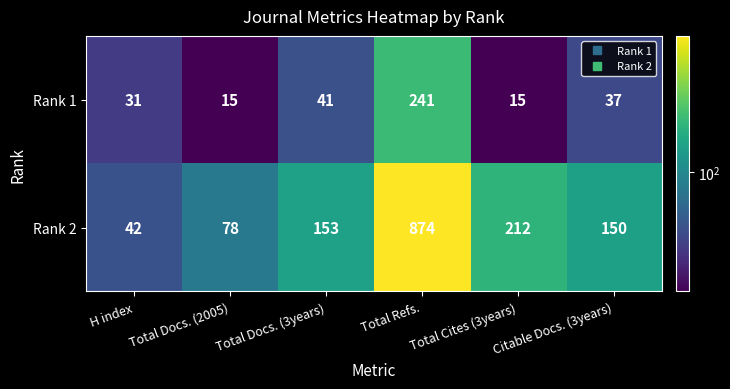

What is the total value across all series at Total Cites (3years)?

227